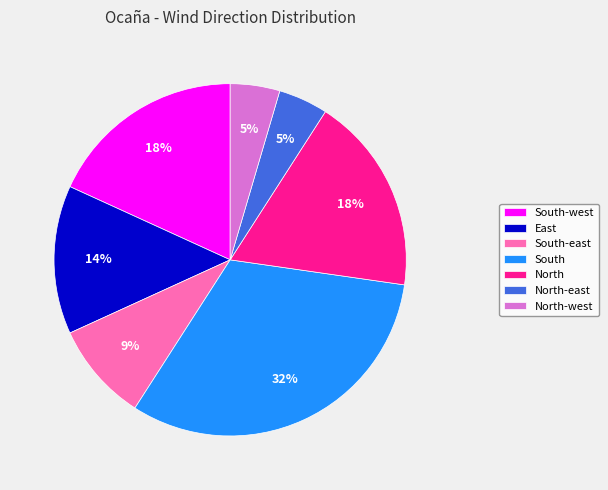

To the nearest percent, what is the average slice percentage?

14%